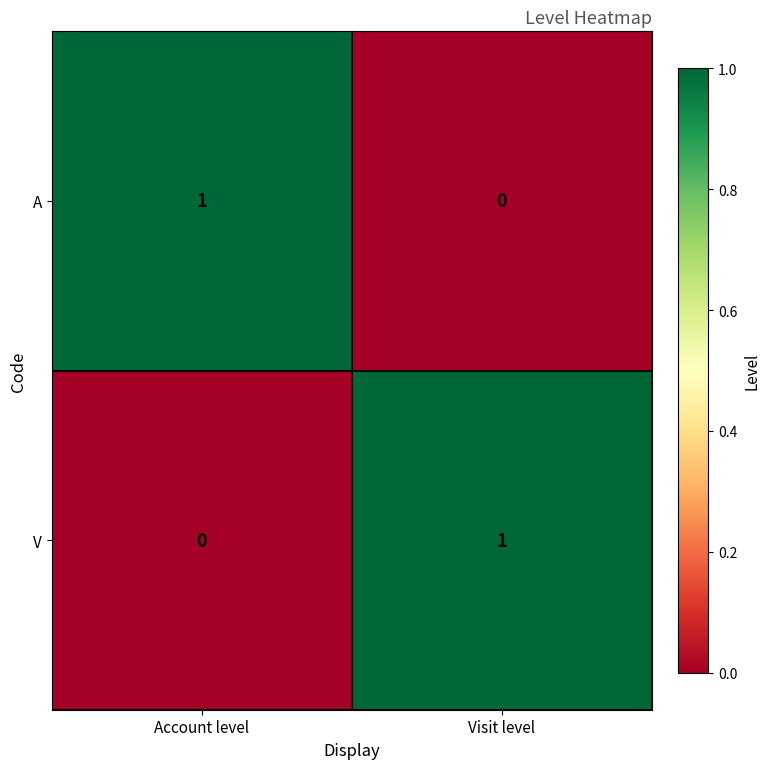

What is the total value across all series at Visit level?

1